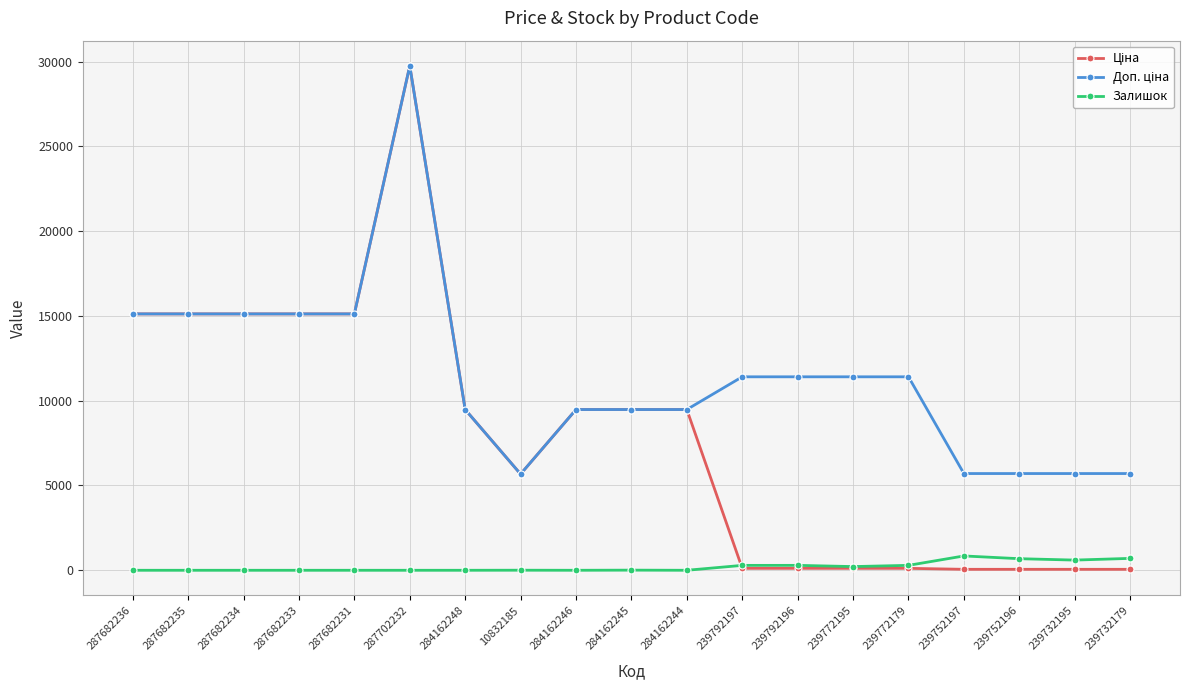

What is the label of the 16th point from the left?

239752197